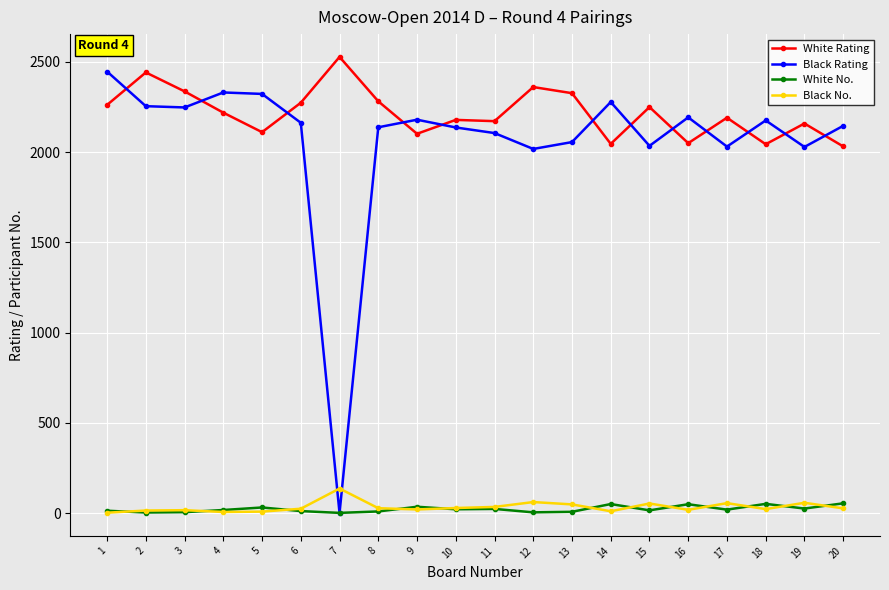

Is this an area chart (filled region under the line)?

No